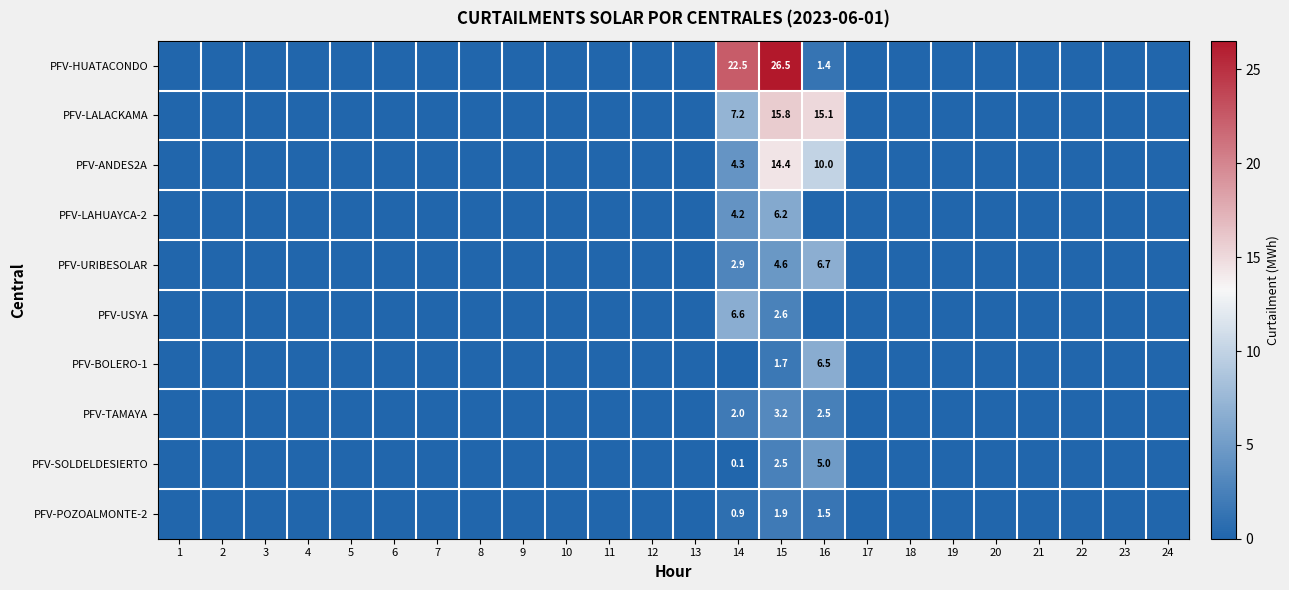

The PFV-ANDES2A series shows 6.9 at 15. True or false?

False